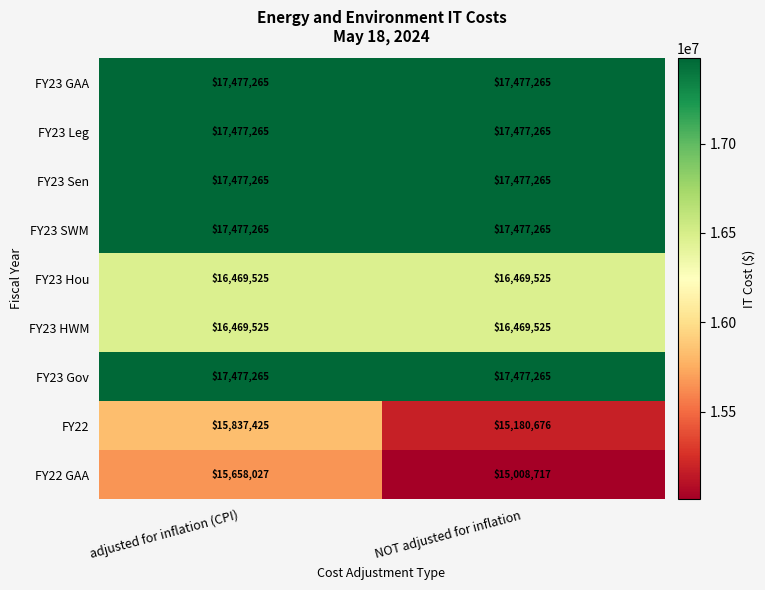

What is the greatest value displayed?

17477265